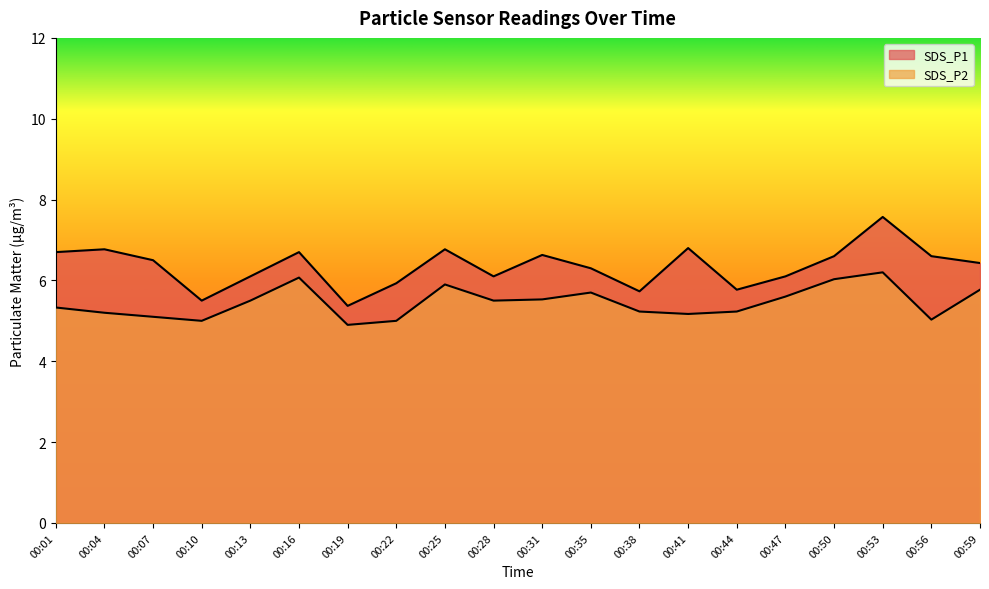

True or false: SDS_P2 and SDS_P1 intersect in this chart.

False